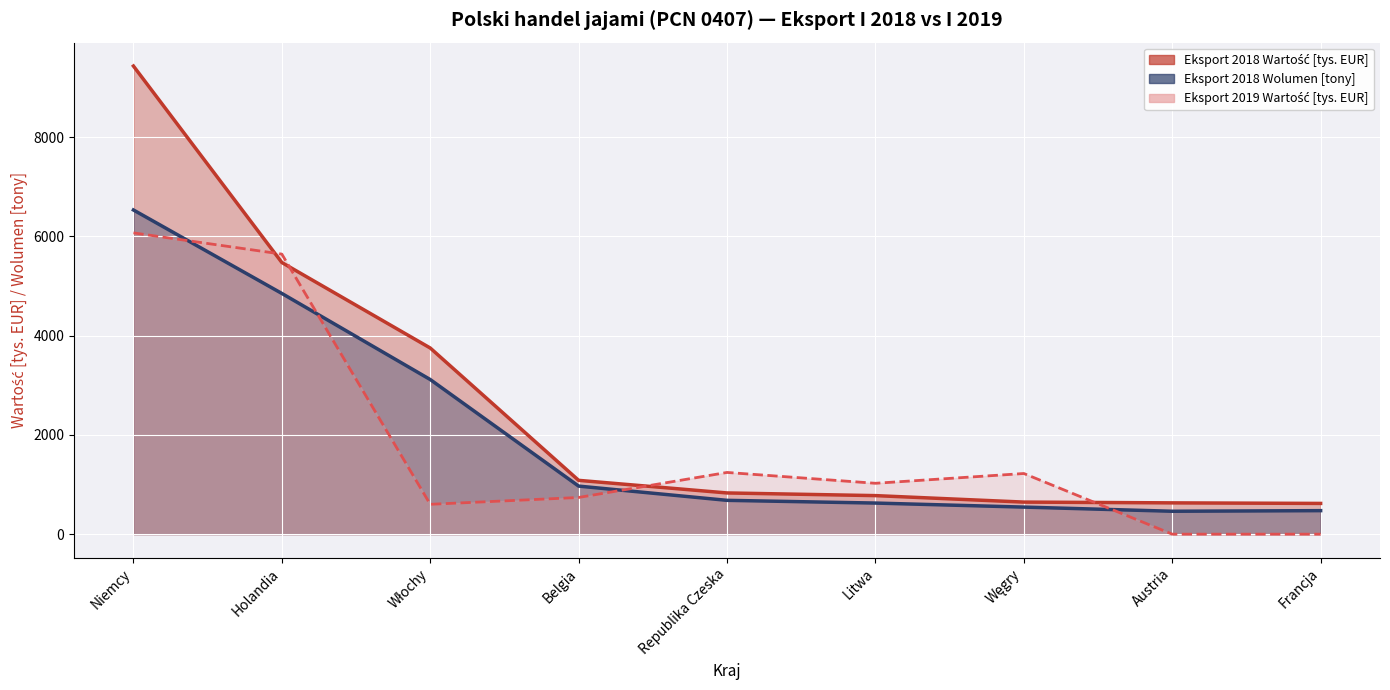

How many positive values does the Eksport 2019 Wartość [tys. EUR] series have?

7